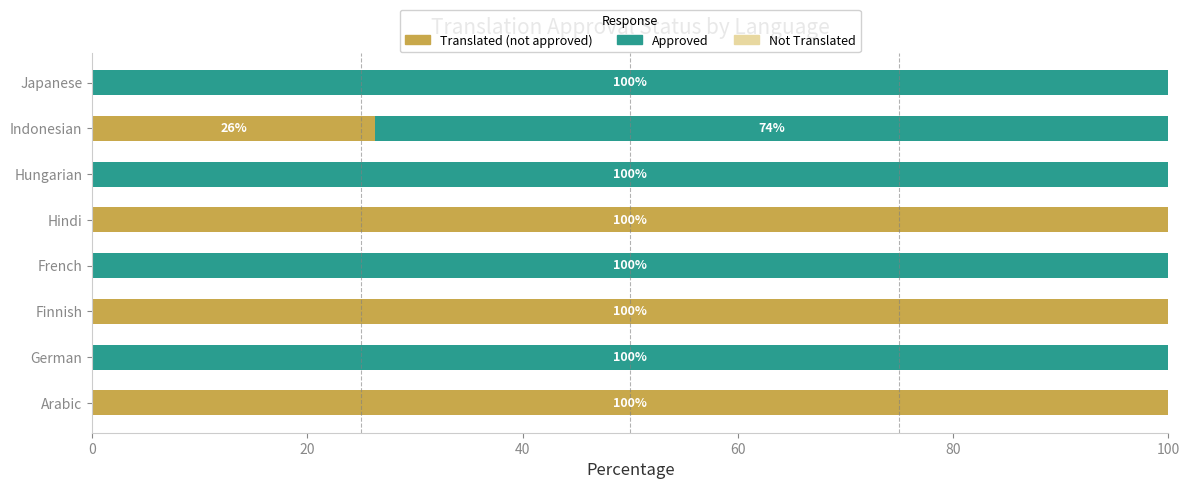

The value of Translated (not approved) at Hindi is 158.1. True or false?

False